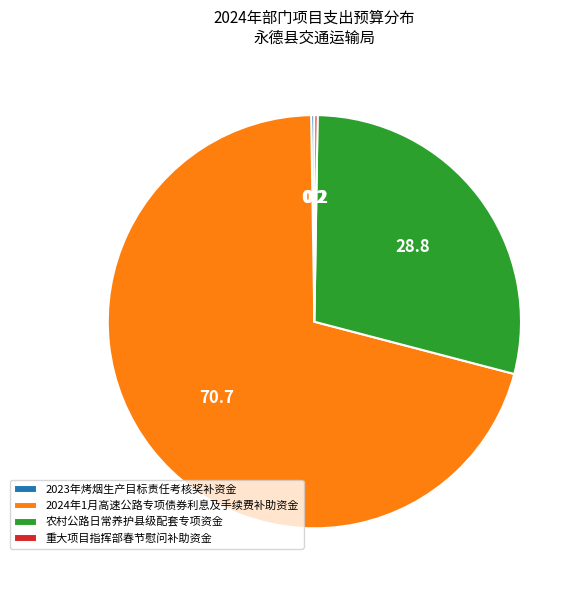

Is there a majority slice in this chart?

Yes